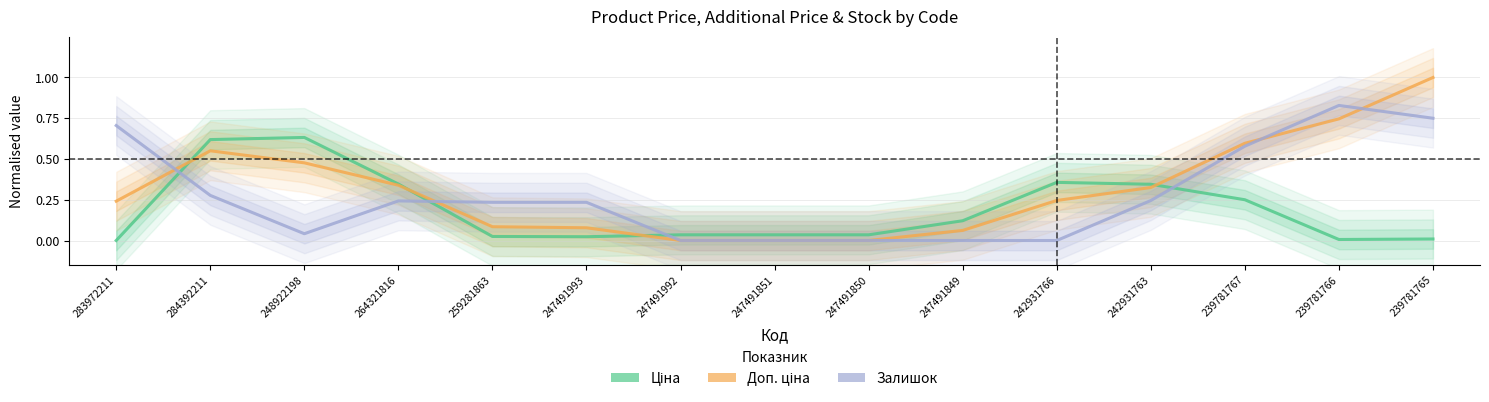

Between which two adjacent categories do Ціна and Доп. ціна first intersect?

283972211 and 284392211